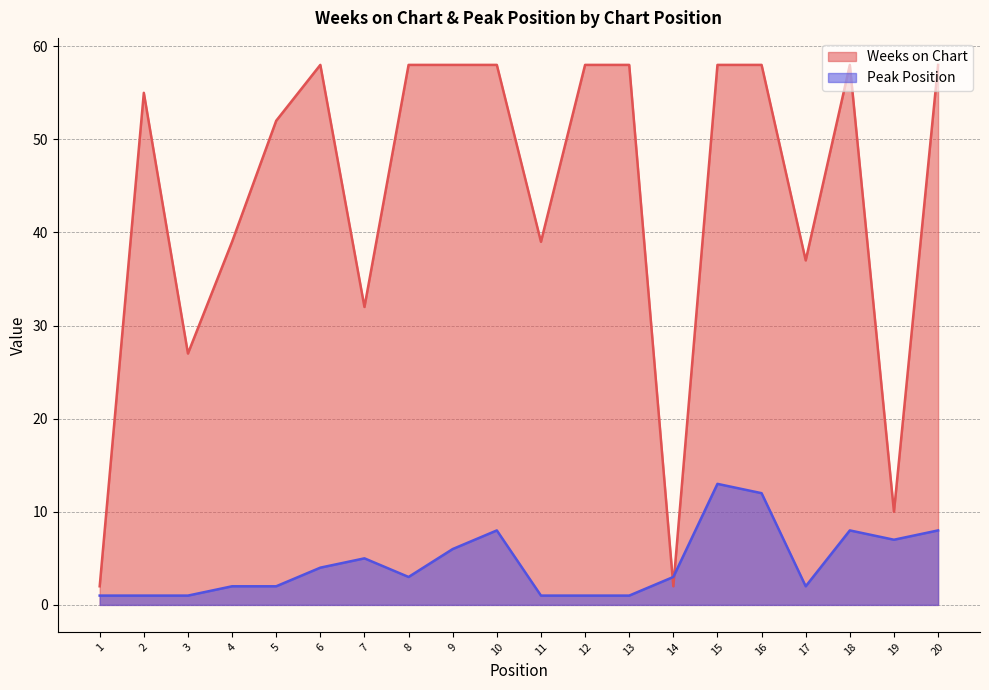

Which category has the lowest value in the Weeks on Chart series?

1